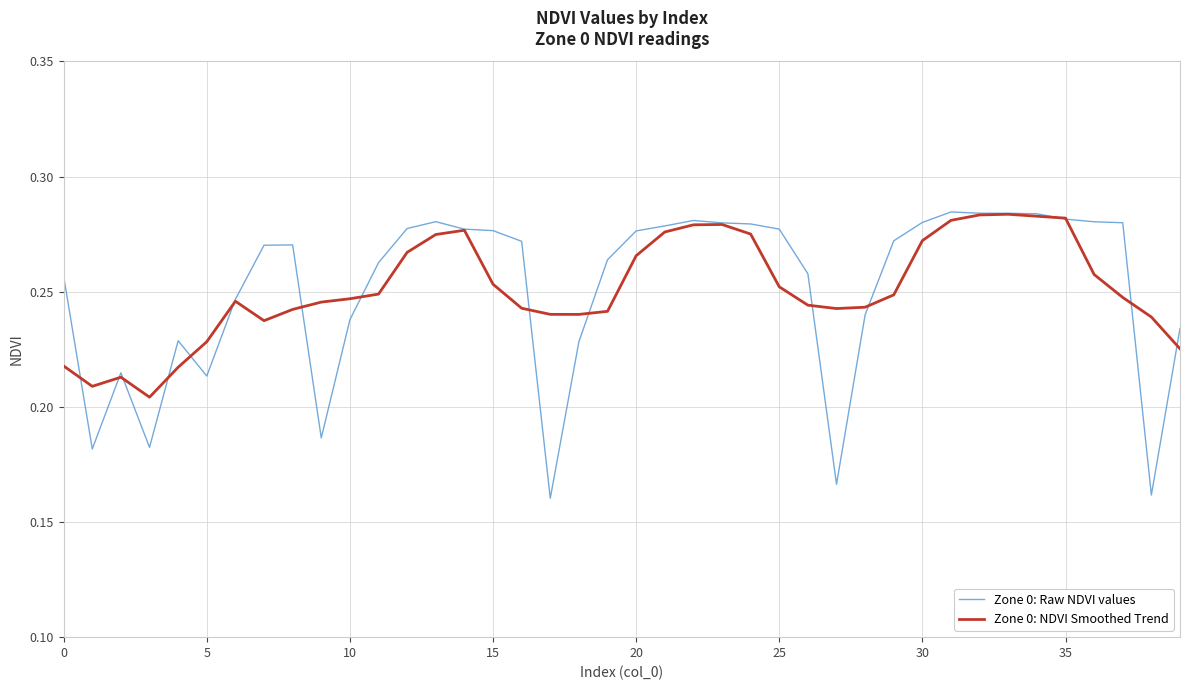

Which series has the largest range (max minus min)?

Zone 0: Raw NDVI values